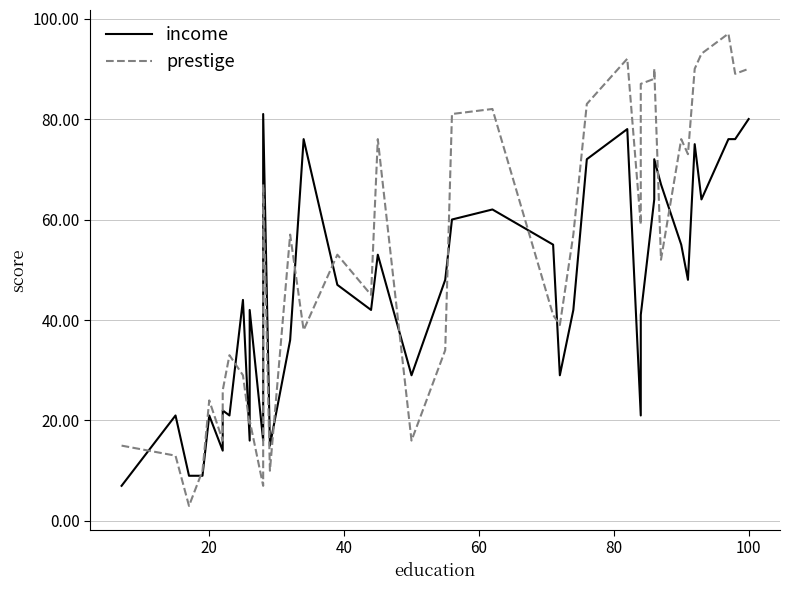

True or false: income and prestige cross at least once.

True